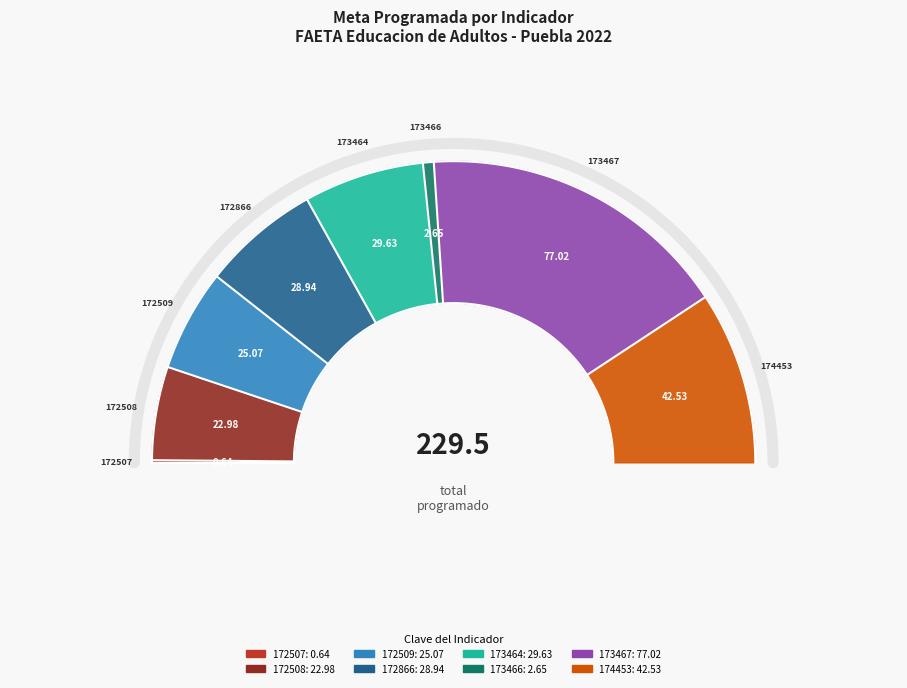

To the nearest percent, what is the combined percentage of 172866 and 172508?

23%